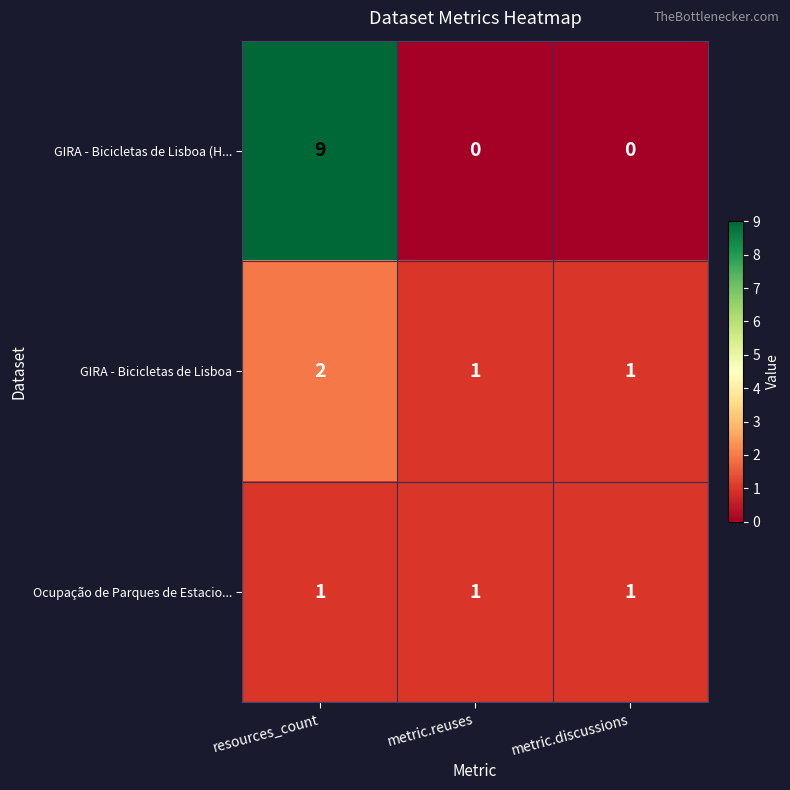

What is the sum of the GIRA - Bicicletas de Lisboa (H... values at metric.reuses and resources_count?

9